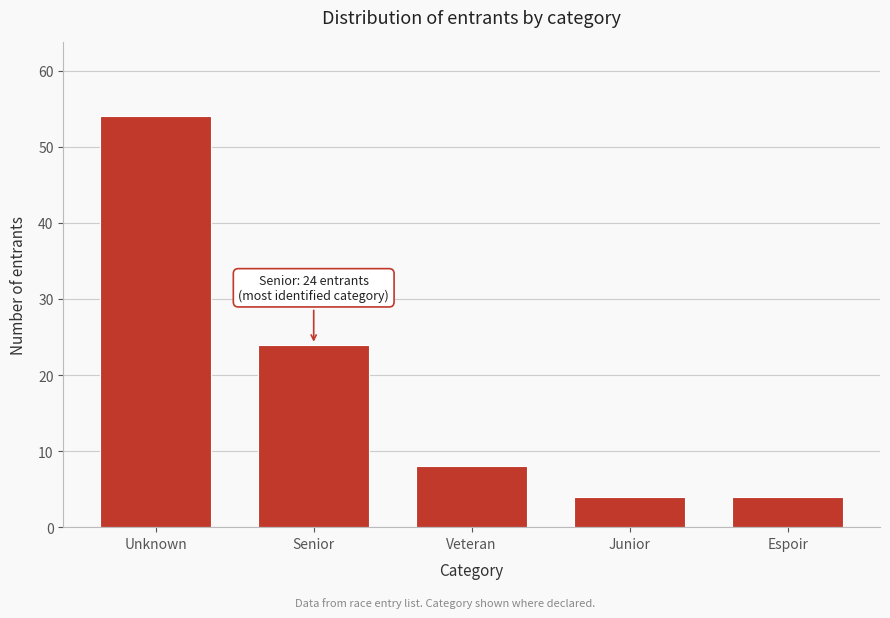

Reading left to right, list all the values displayed in this chart.

Unknown=54	Senior=24	Veteran=8	Junior=4	Espoir=4